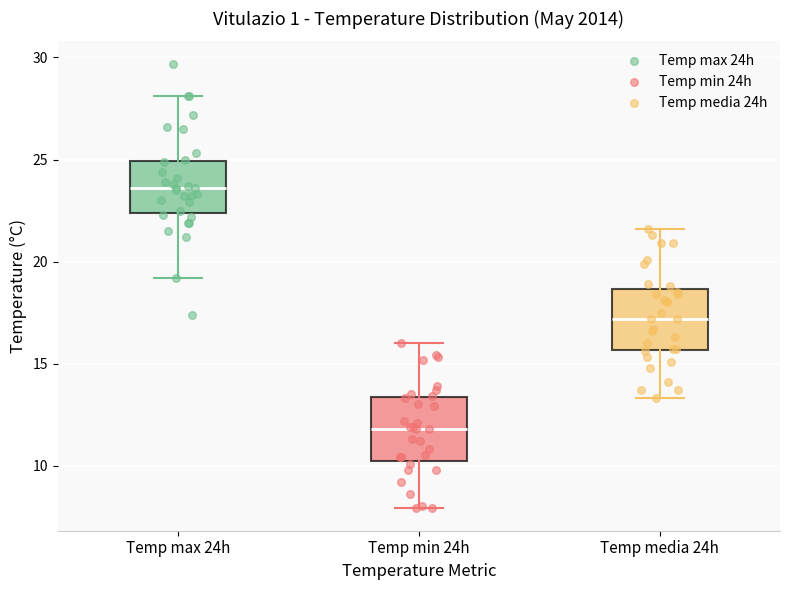

Which box has the lowest median line?

Temp min 24h